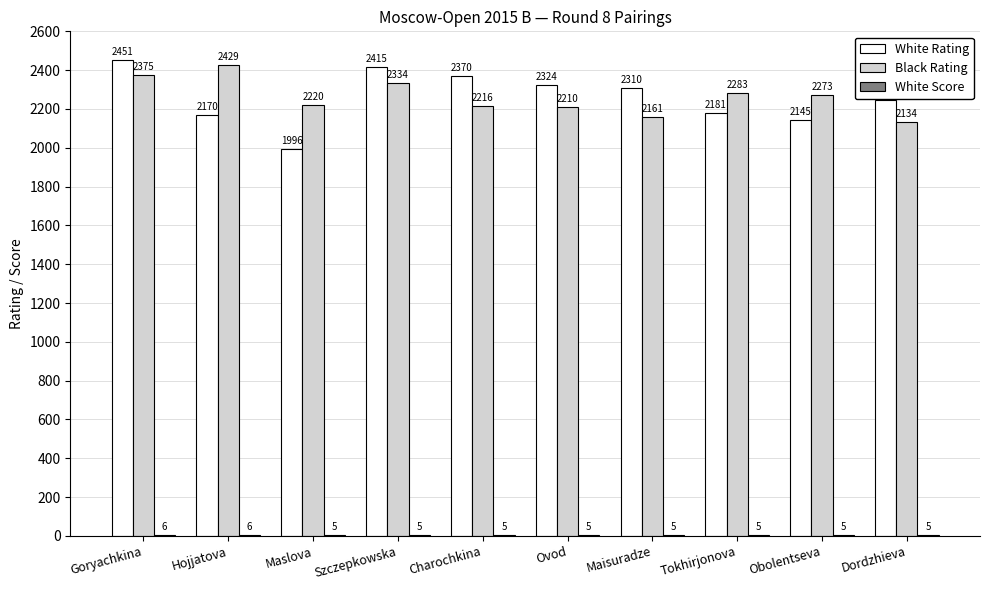

How many groups of bars are there?

10